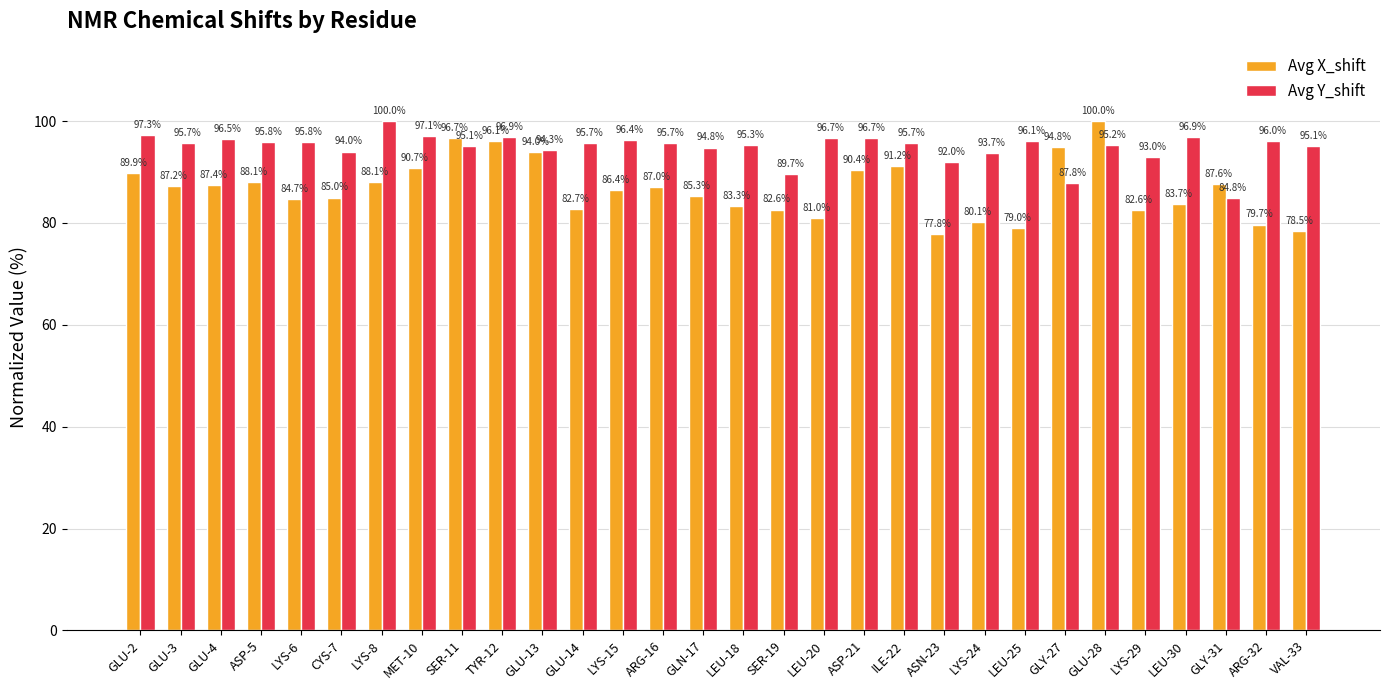

Between ARG-16 and VAL-33, which series saw the biggest shift?

Avg X_shift